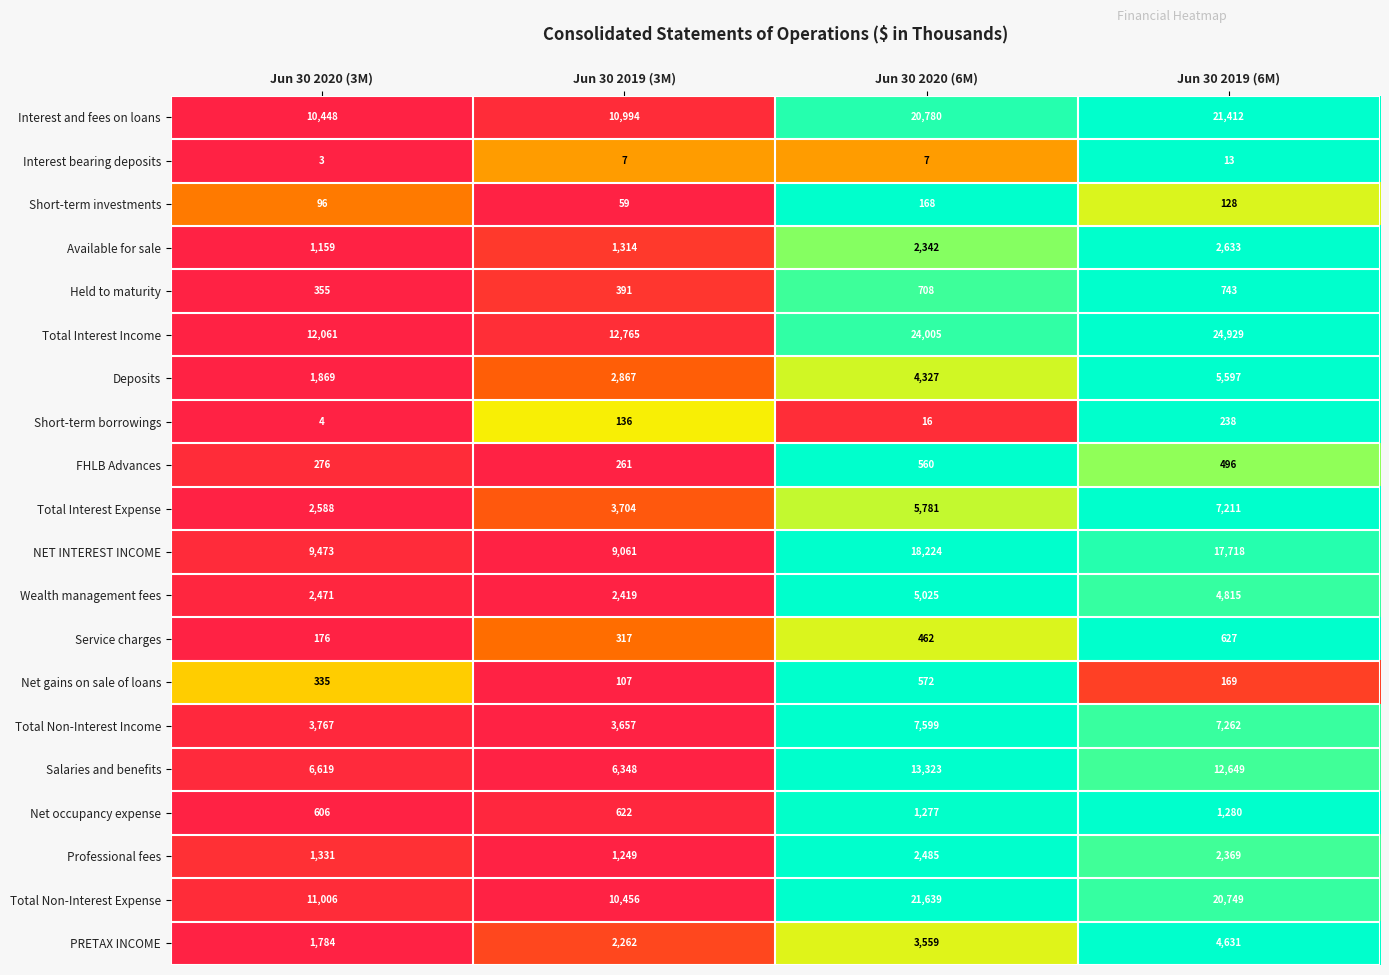

What is the total value across all series at Jun 30 2020 (6M)?

132859